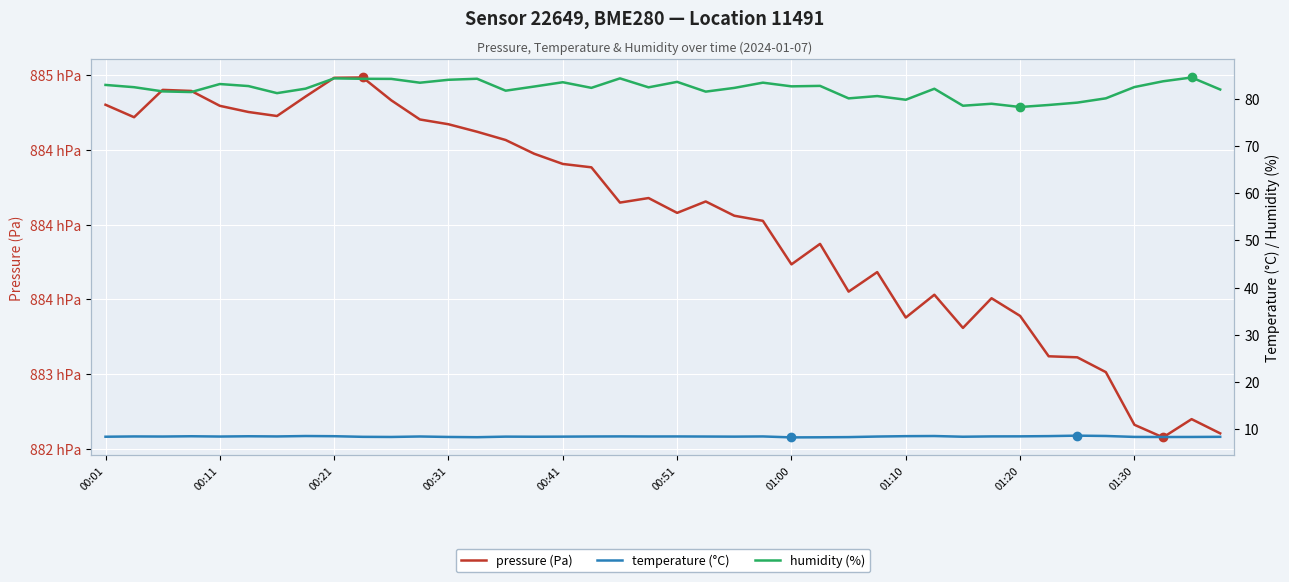

How many lines are shown in the chart?

3